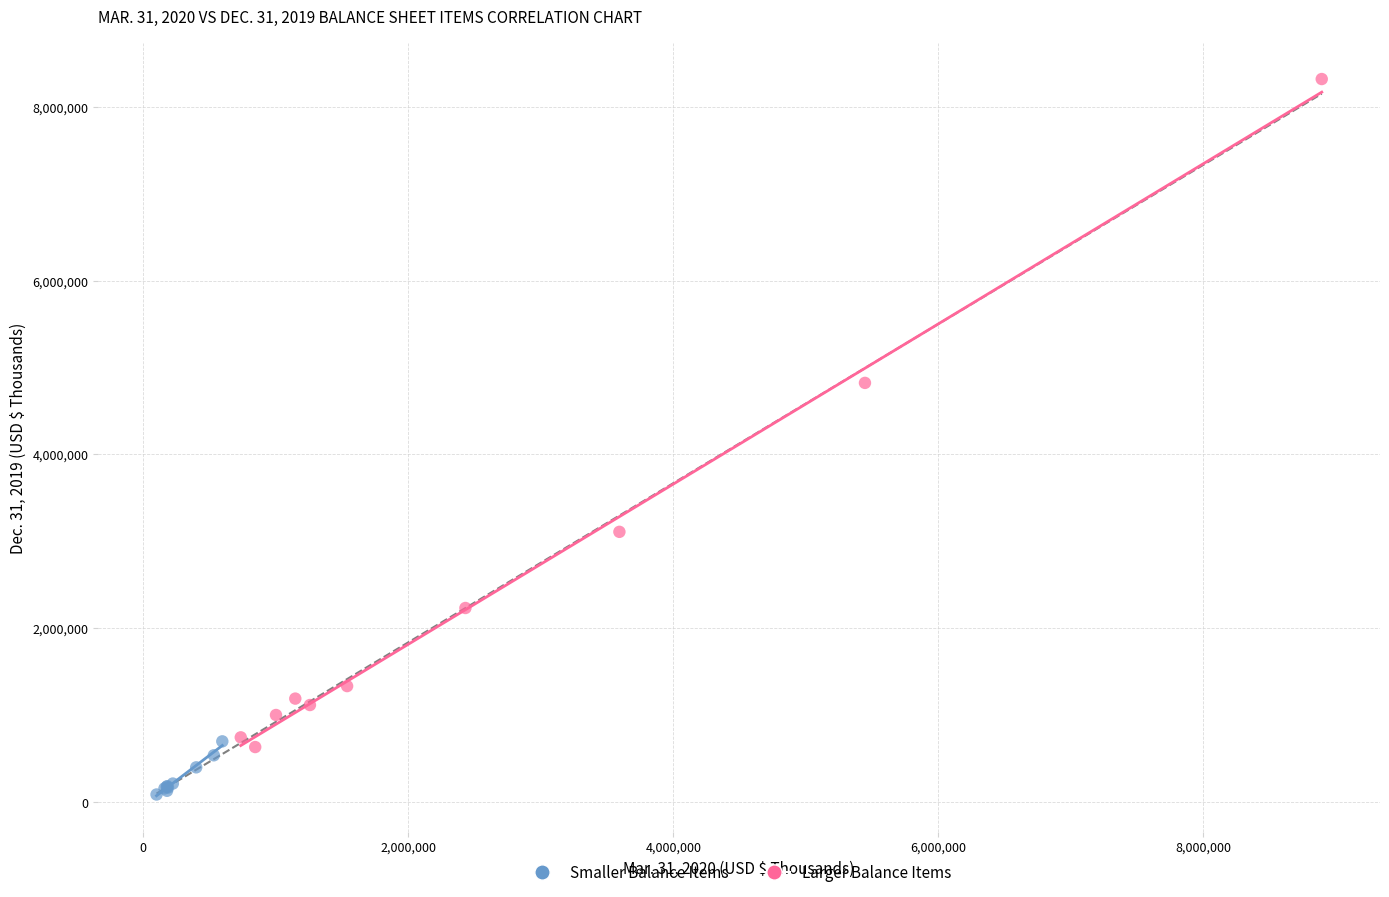

Which series has the widest spread of Y values?

Larger Balance Items